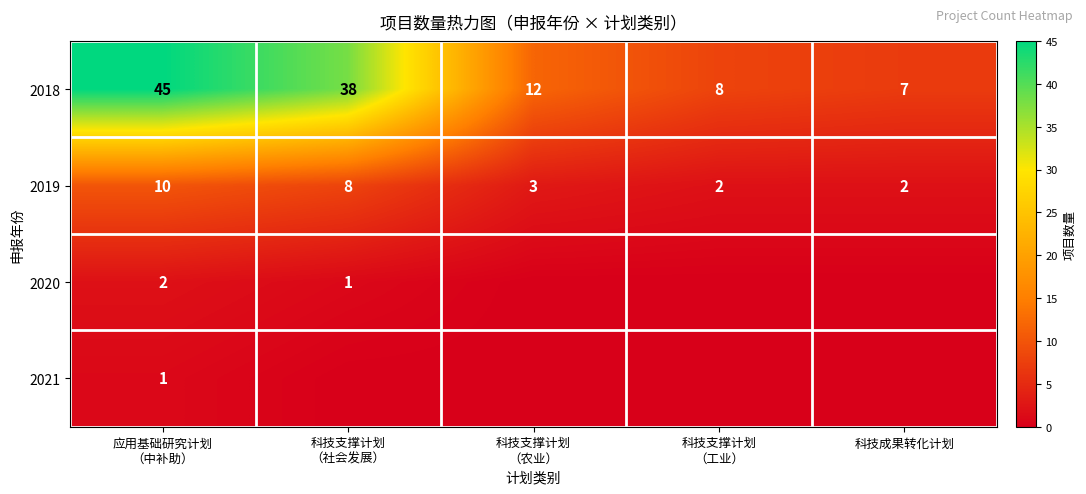

How many data points in 2019 are less than 3?

2